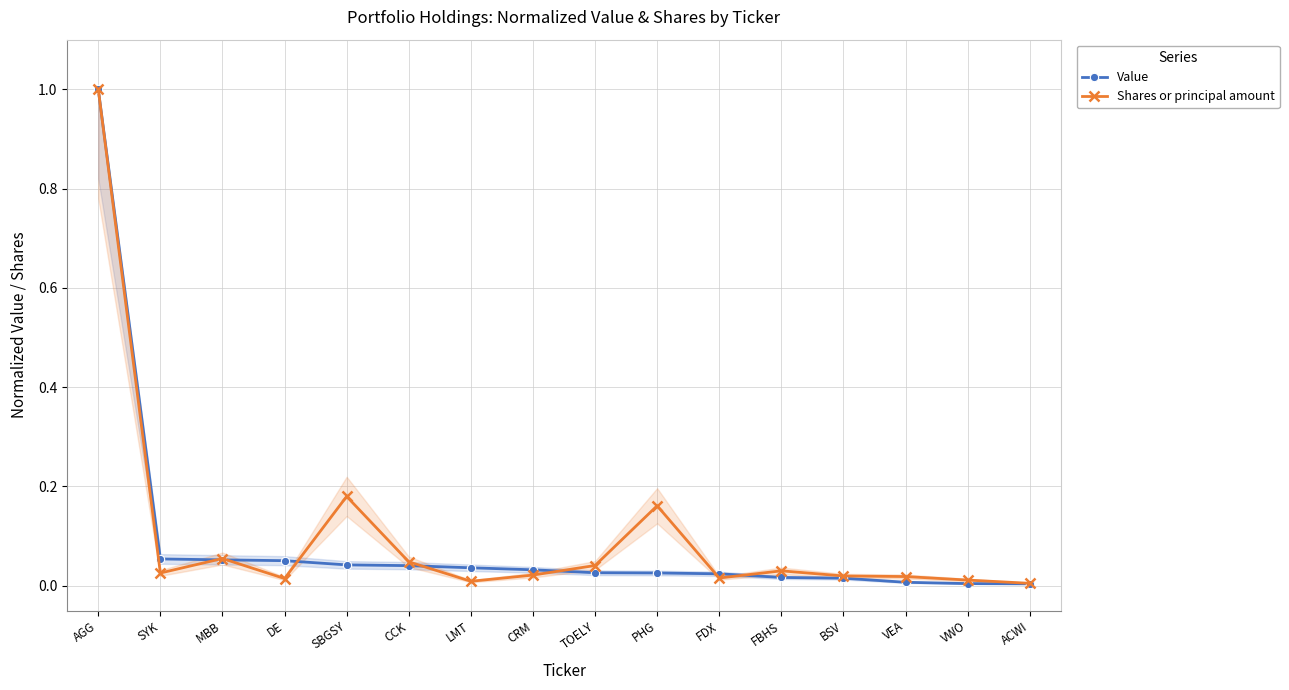

What is the sum of the Value values at DE and PHG?

0.1